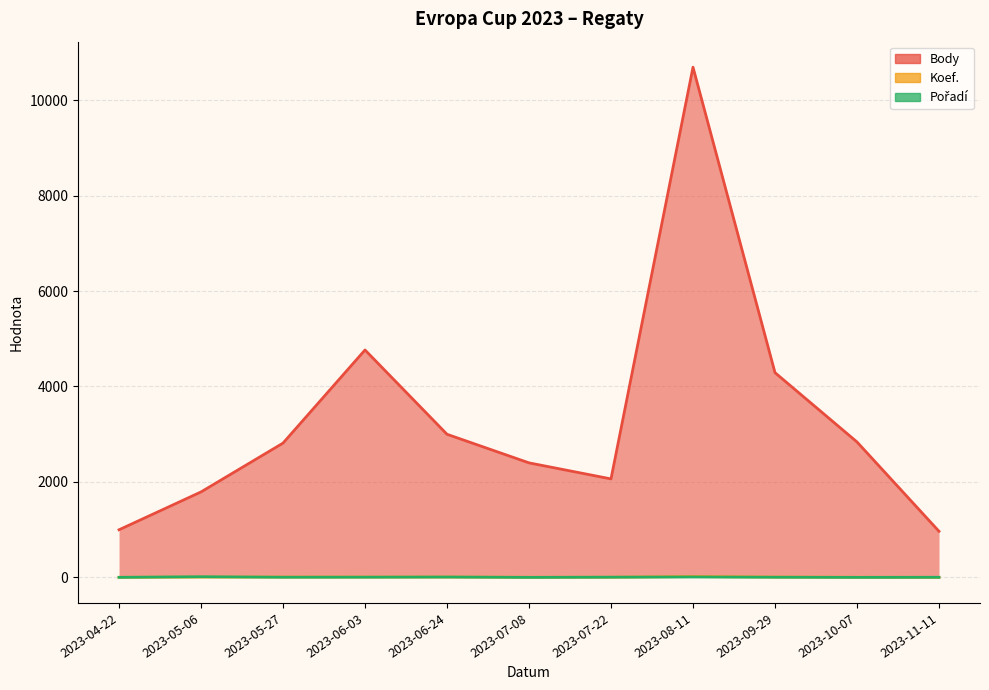

At 2023-11-11, list the series in order from largest to smallest.

Body, Pořadí, Koef.